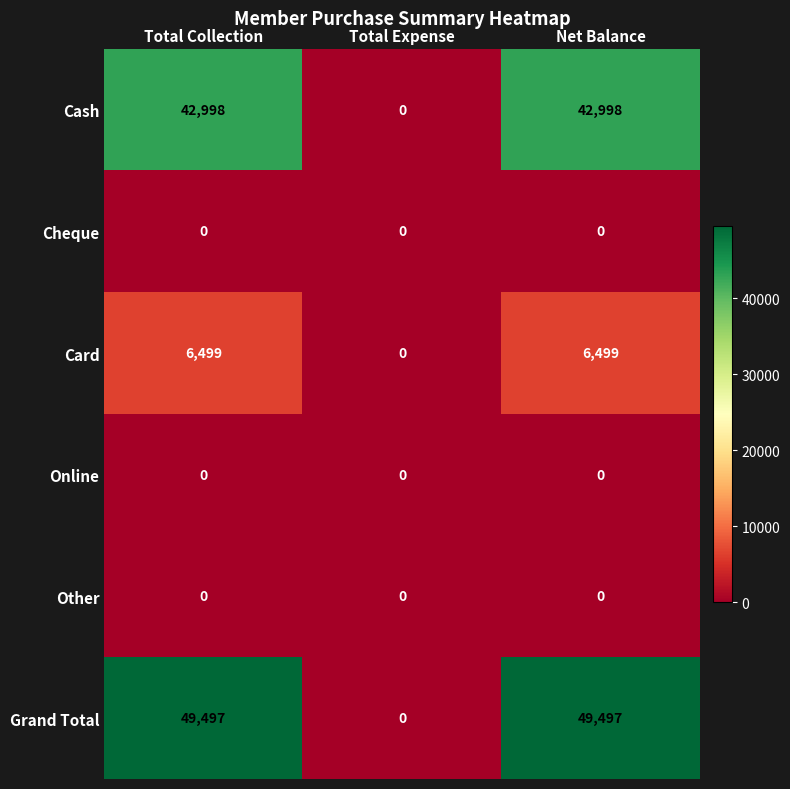

What is the greatest value displayed?

49497